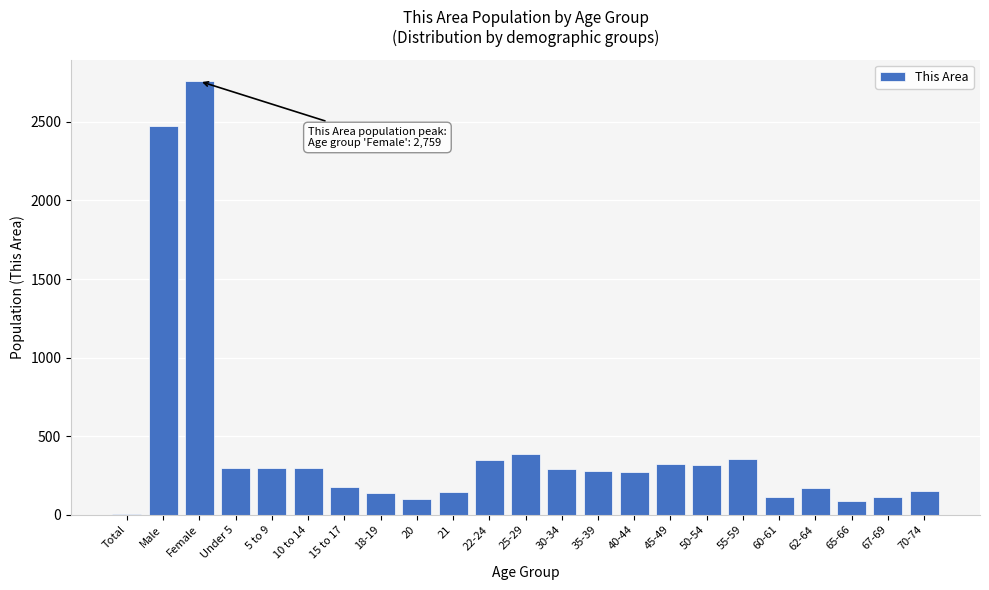

Which label corresponds to the largest value in the chart?

Female